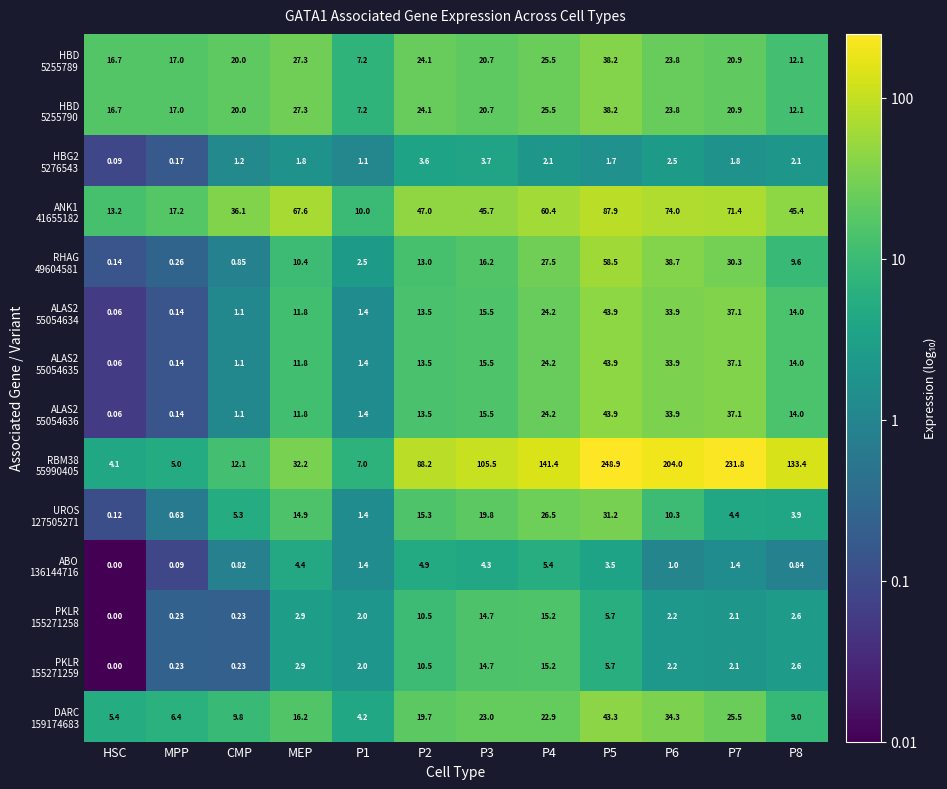

At which category does the chart reach its minimum across all series?

HSC